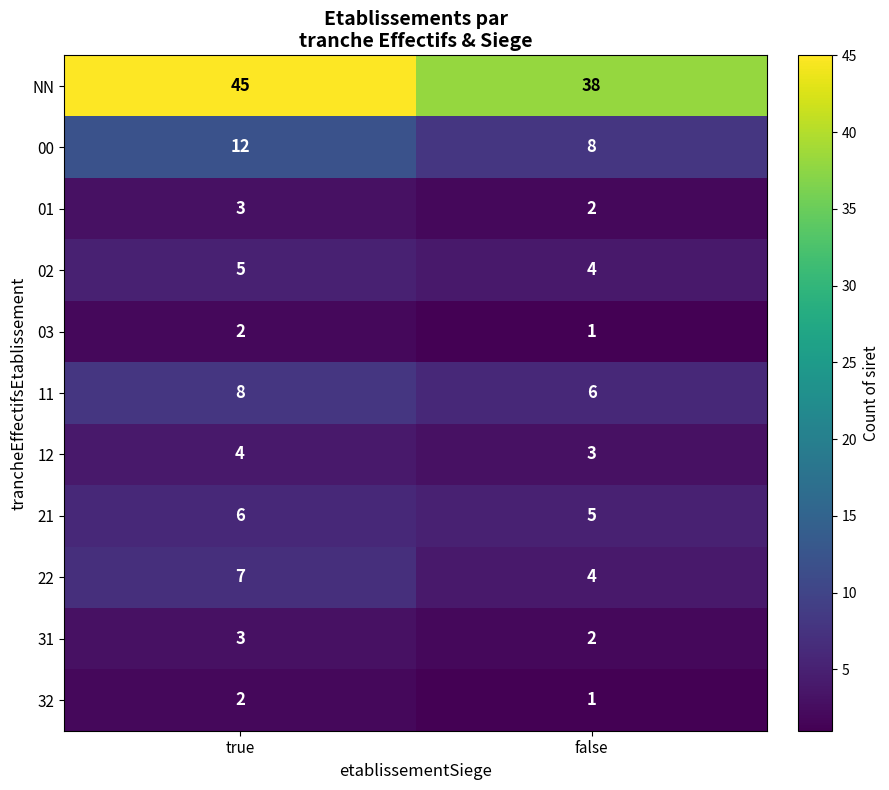

At which label does NN reach its minimum?

false